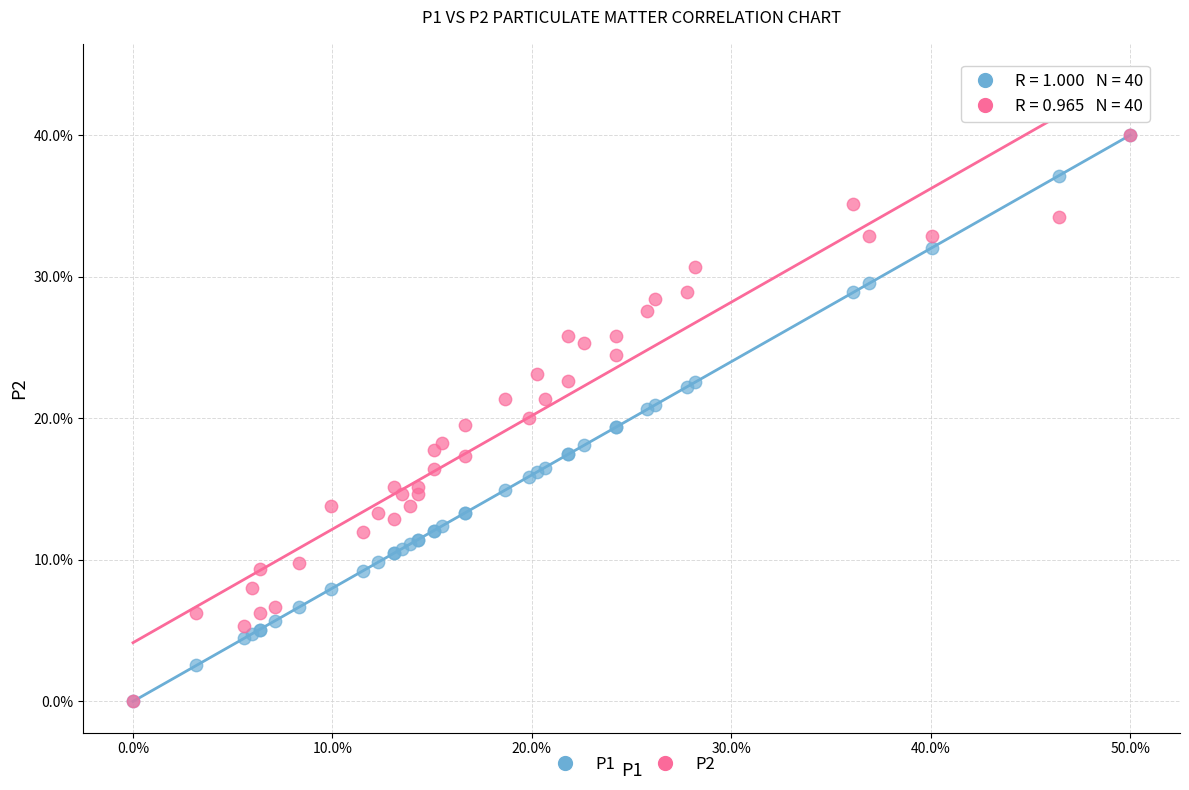

What are all the series names shown in the legend?

P1, P2